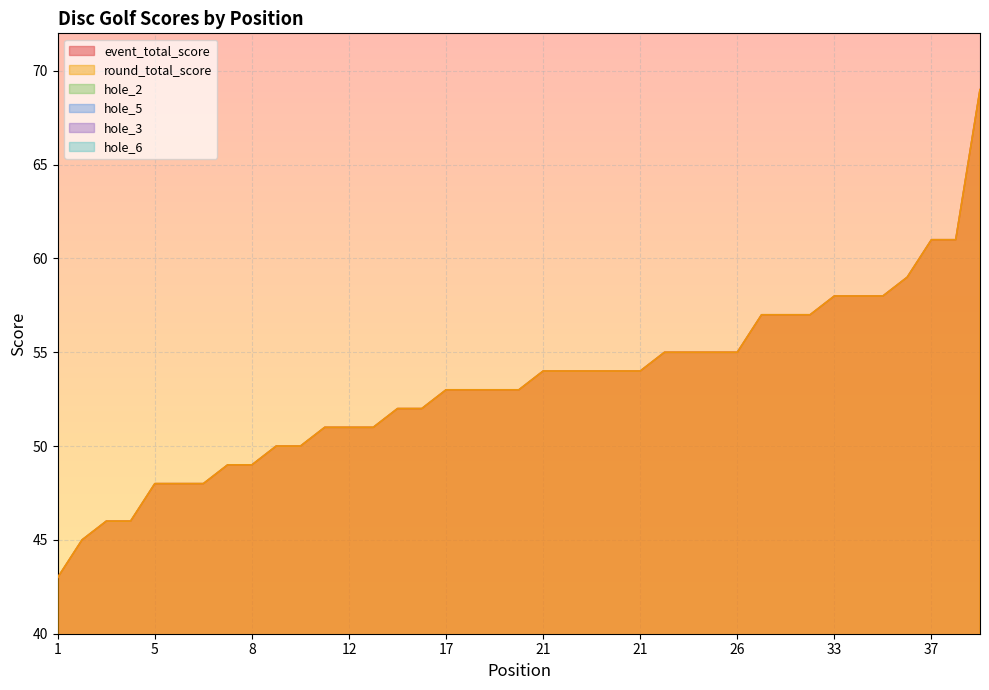

True or false: event_total_score and round_total_score intersect in this chart.

False